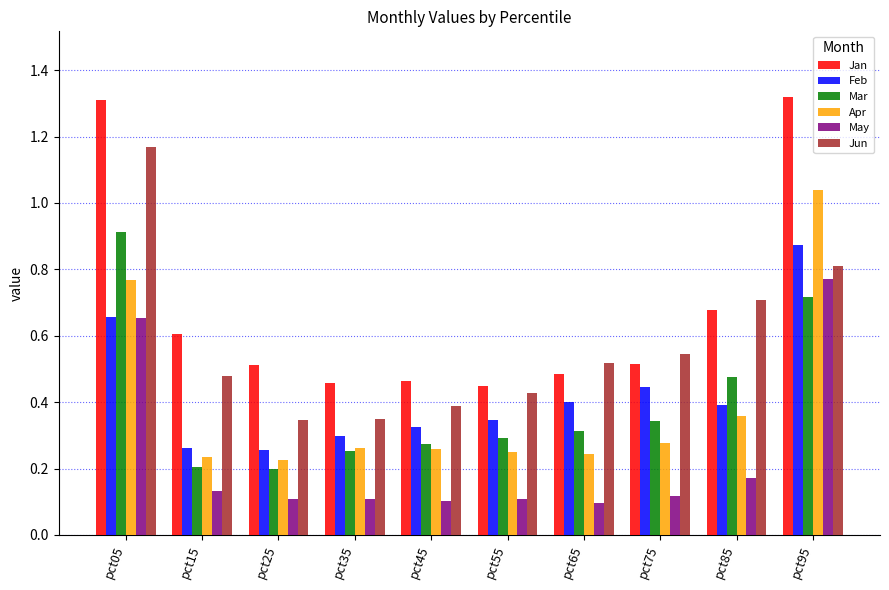

What are all the series names shown in the legend?

Jan, Feb, Mar, Apr, May, Jun